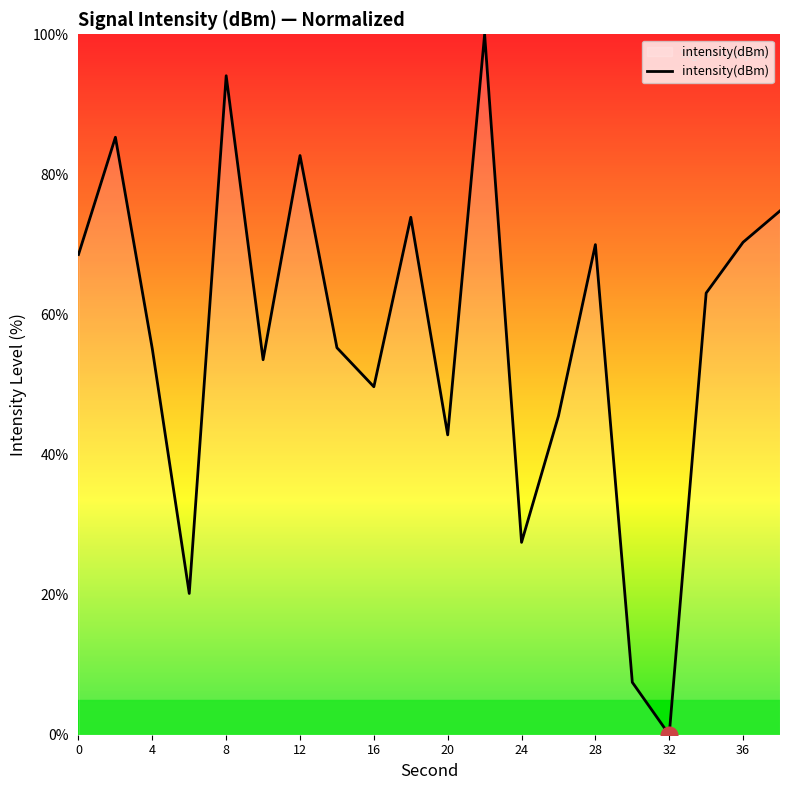

What is the difference between the maximum and minimum values?

100.0